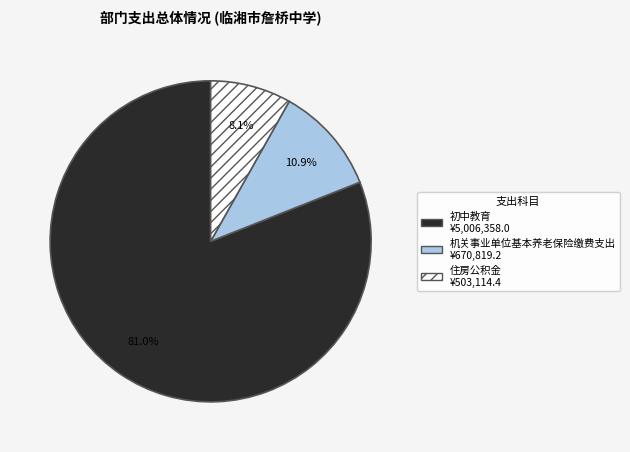

Do 机关事业单位基本养老保险缴费支出 and 住房公积金 together represent more than half of the pie?

No